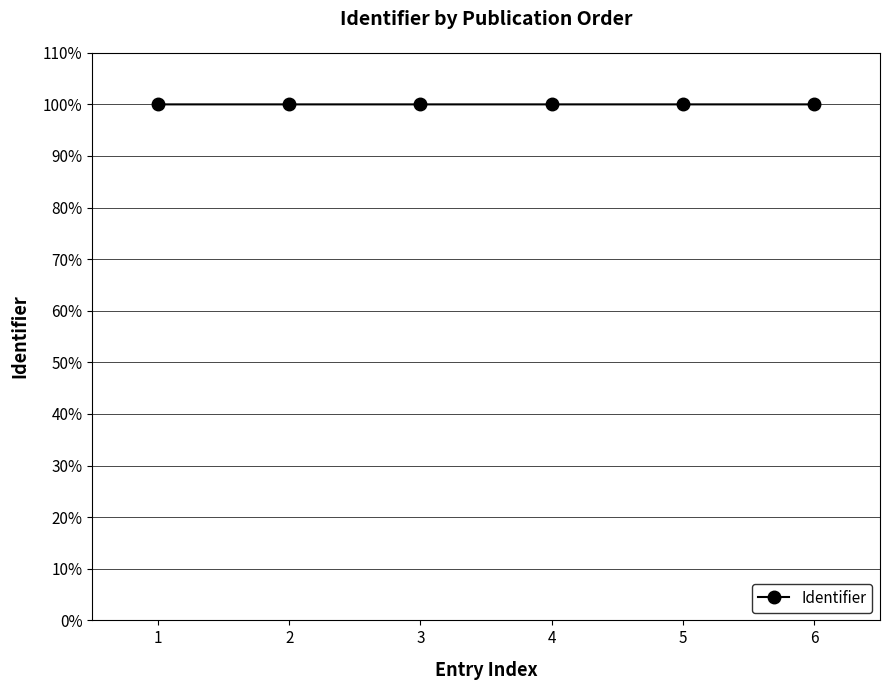

What is the smallest value displayed?

100.0